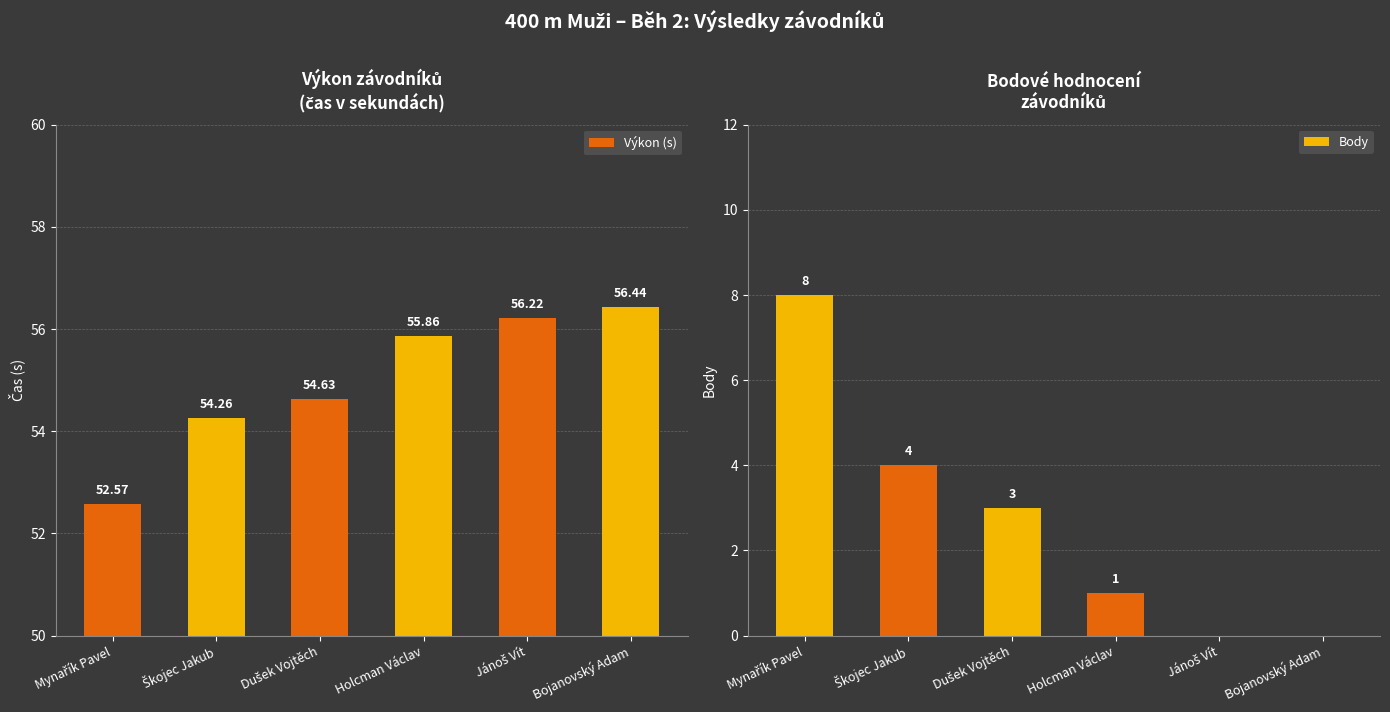

What are all the series names shown in the legend?

Výkon (s), Body